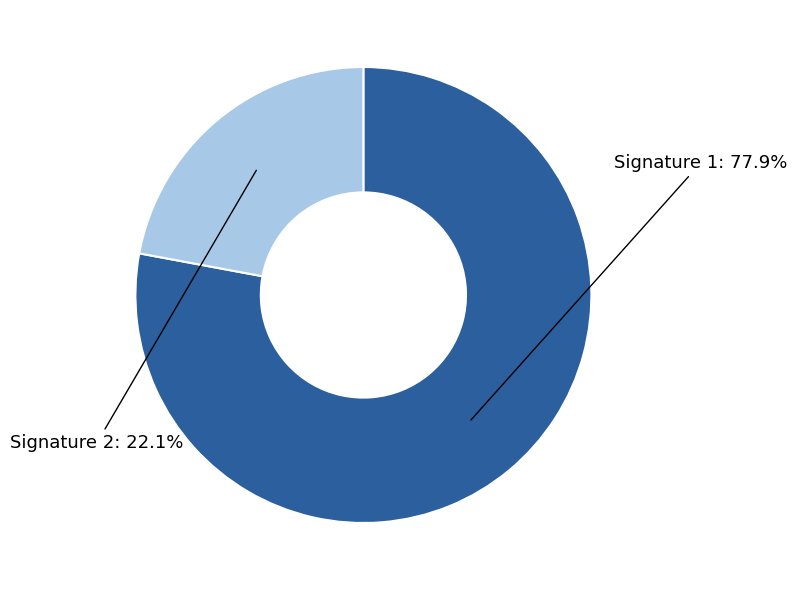

To the nearest percent, what is the difference between the largest and smallest slice percentages?

56%